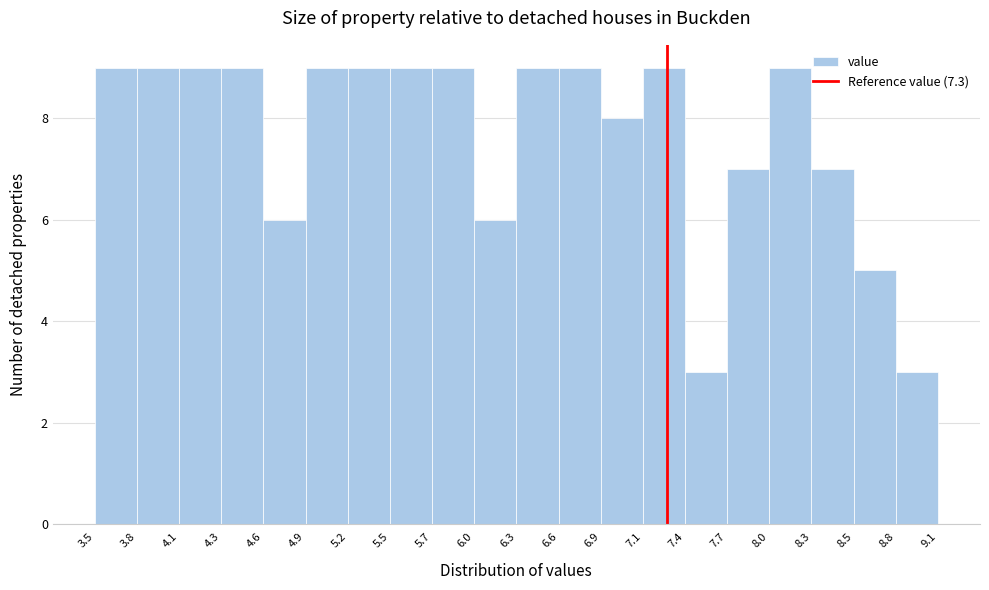

How tall is the bar that spans 6.0 to 6.3 on the x-axis? The values are not printed on the chart, so give them approximately, as read against the axis.

6